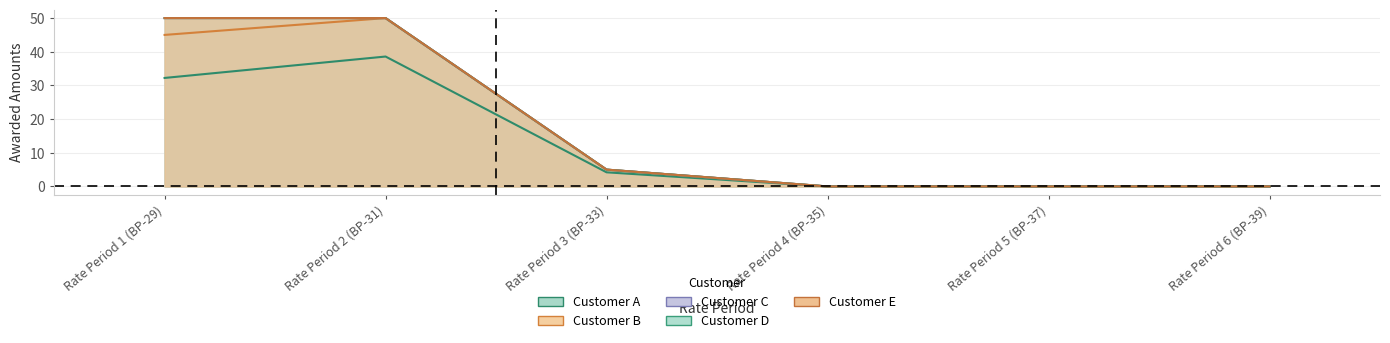

Is the value of Customer E at Rate Period 5 (BP-37) greater than the value of Customer B at Rate Period 2 (BP-31)?

No